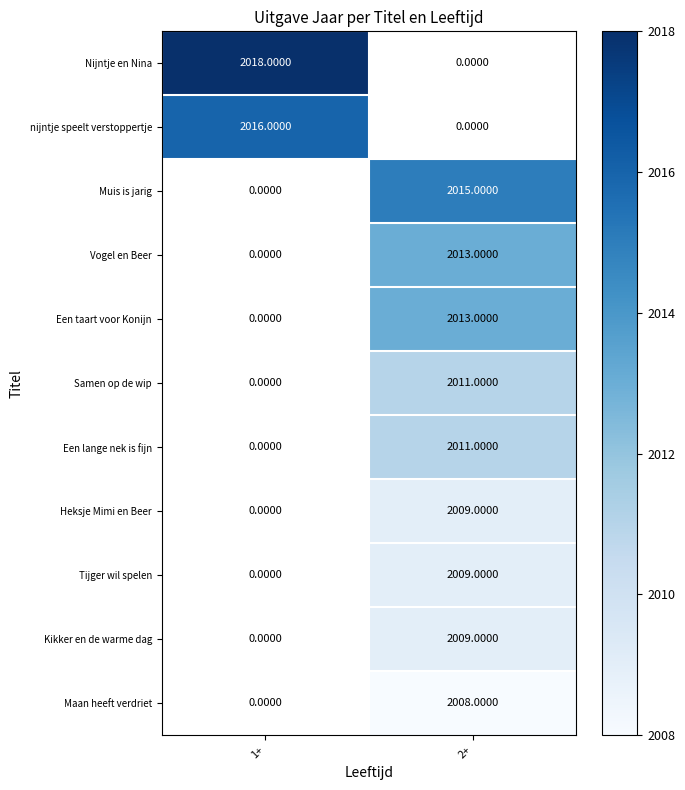

Rank the categories by Kikker en de warme dag value from lowest to highest.

1+, 2+